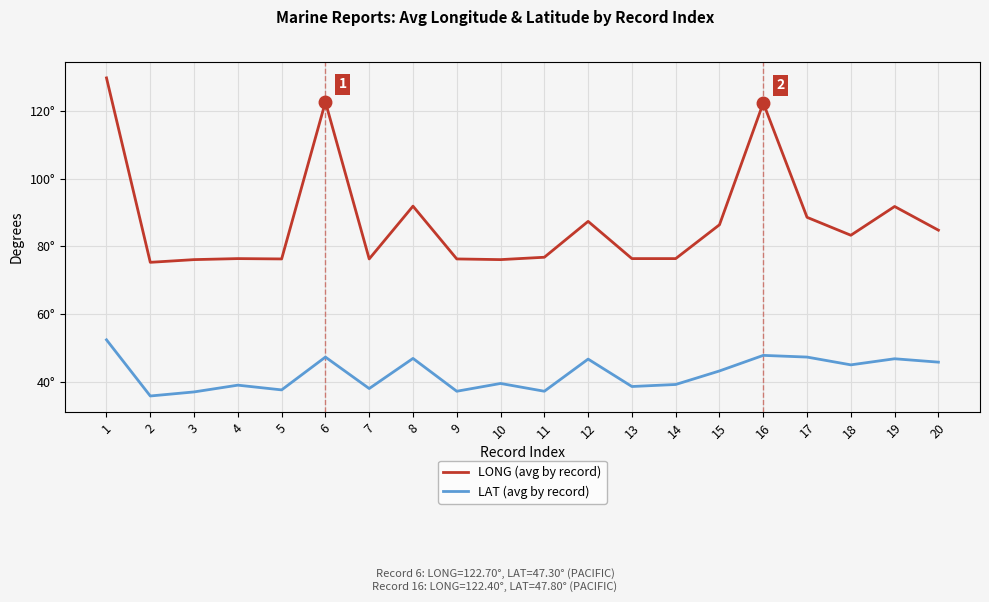

Rank the categories by LAT (avg by record) value from lowest to highest.

2, 3, 9, 11, 5, 7, 13, 4, 14, 10, 15, 18, 20, 12, 19, 8, 6, 17, 16, 1